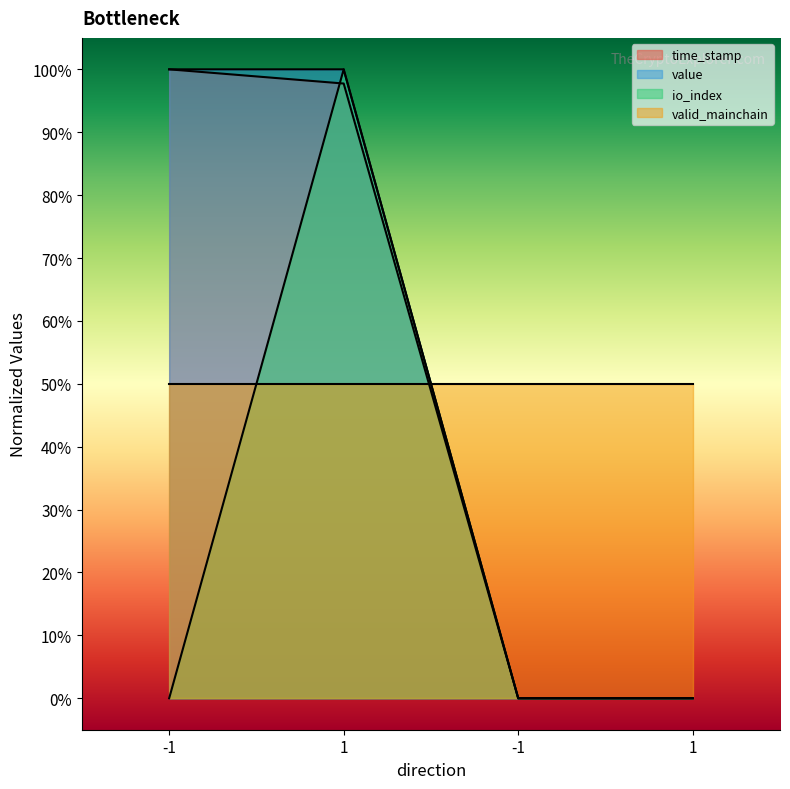

How many times do io_index and time_stamp cross each other?

2